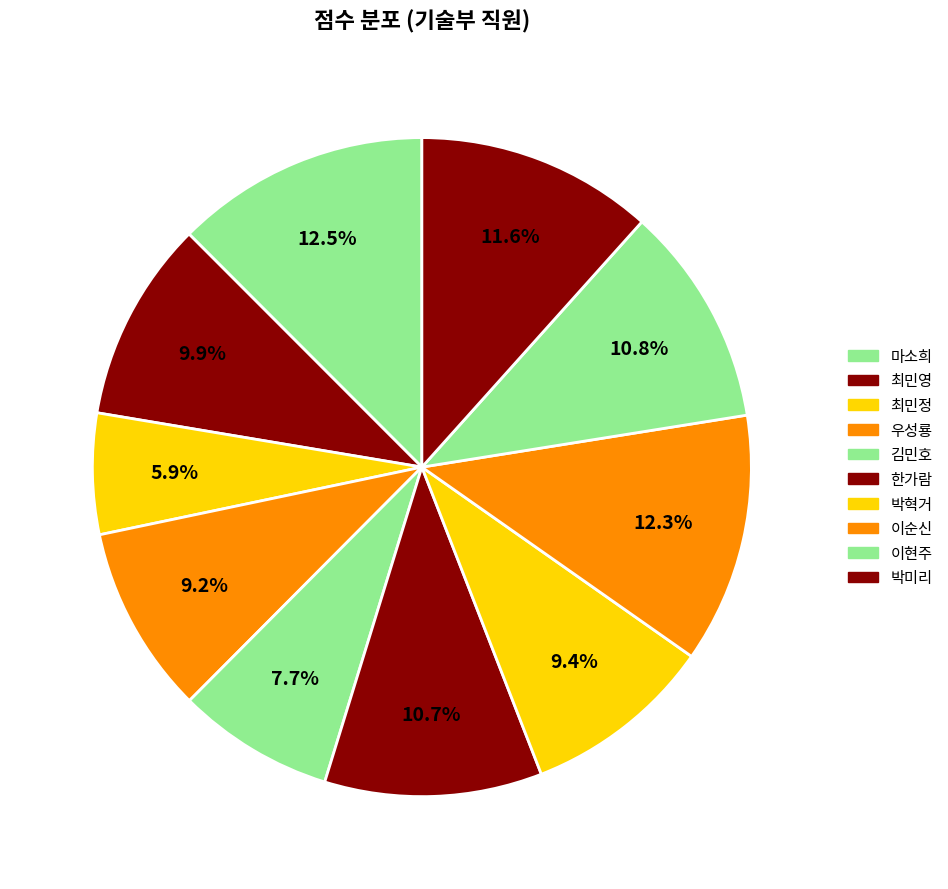

To the nearest percent, what portion does 한가람 represent?

11%